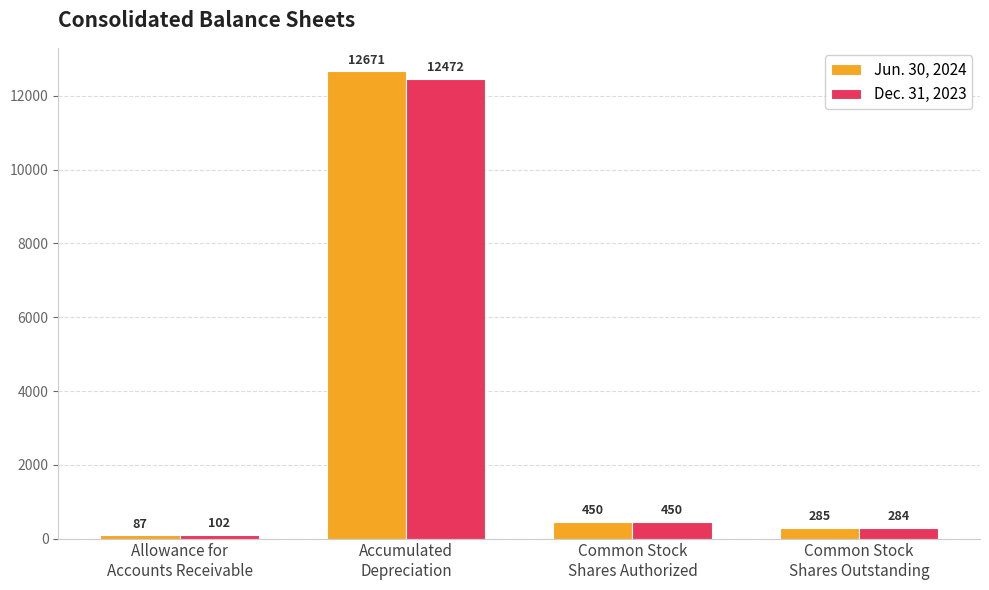

What is the value of the Dec. 31, 2023 bar at the 3rd from the left?

450